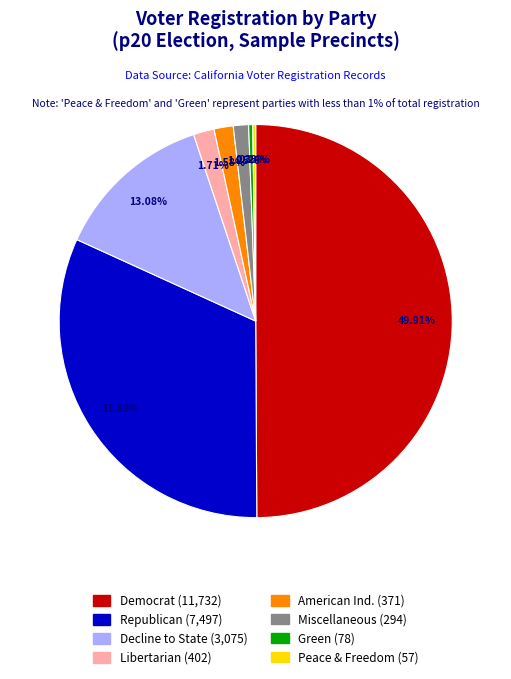

Which slice is the largest?

dem